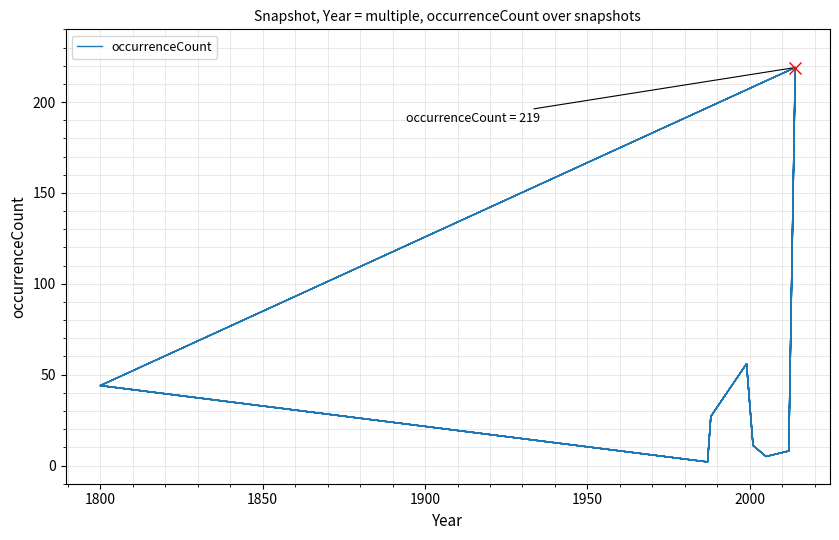

Is it true that the value at 33 is 4?

False